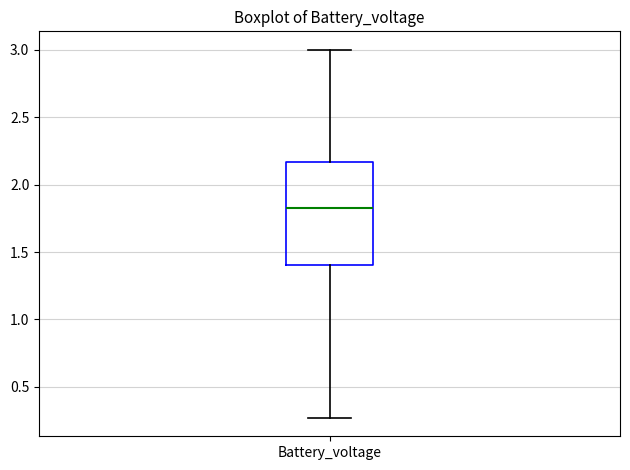

Transcribe this box plot: give where the median line is, the range the box spans, and where the two whiskers end, as read against the y-axis. The values are not printed on the chart, so give them approximately, as read against the axis.

median 1.85, box 1.40 to 2.15, whiskers 0.25 to 3.00